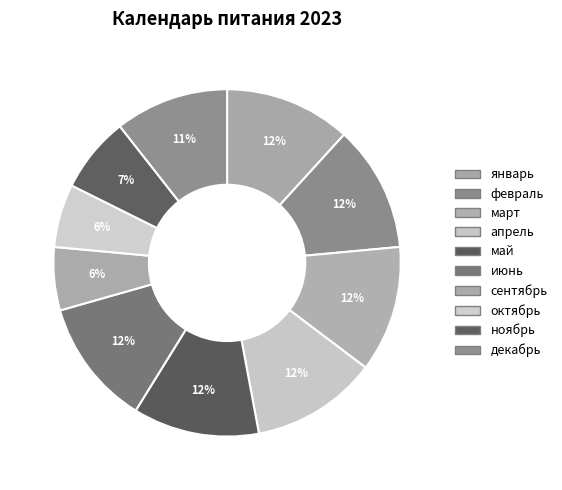

To the nearest percent, what is the average slice percentage?

10%